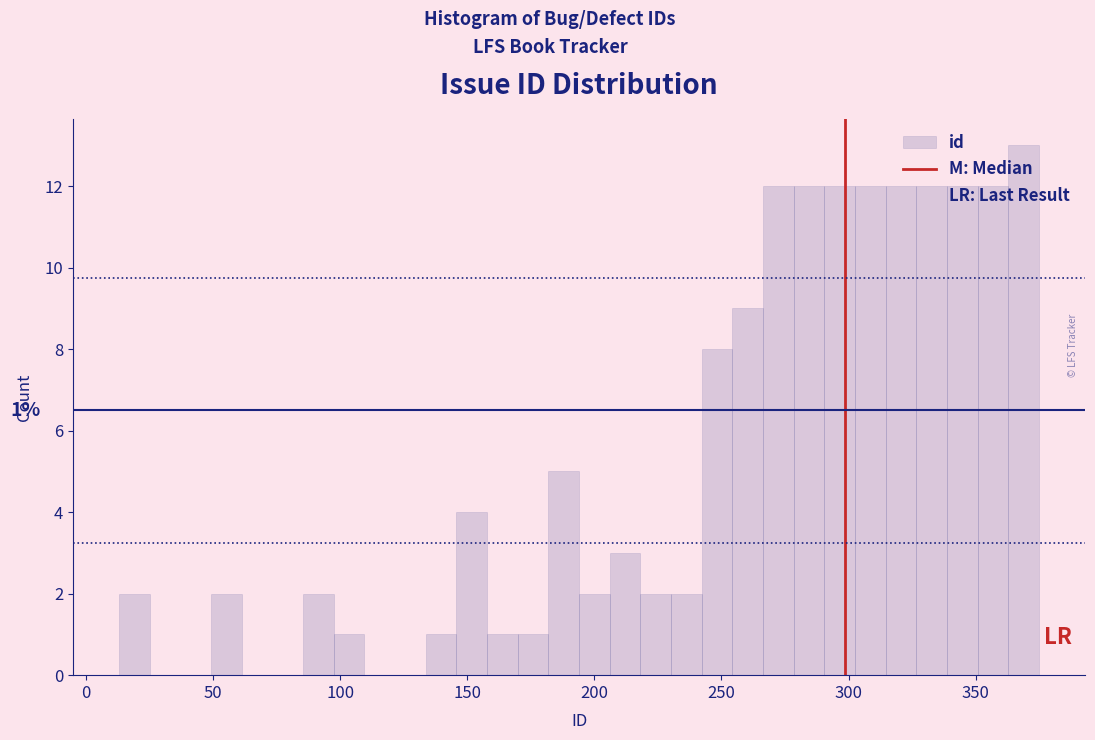

Around what value on the x-axis is the tallest bar? Give the approximate position of its centre, as read against the axis.

370